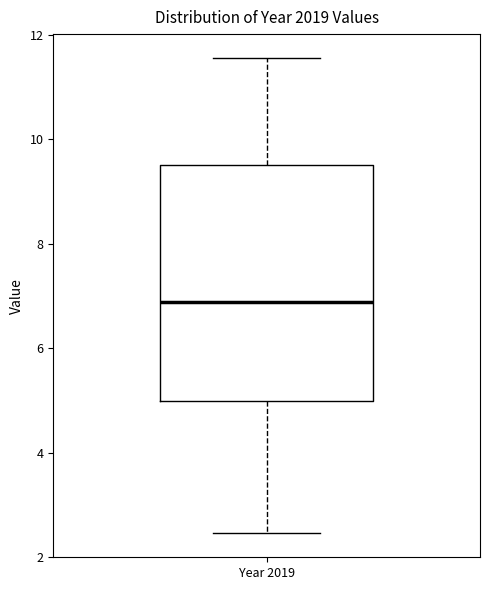

Transcribe this box plot: give where the median line is, the range the box spans, and where the two whiskers end, as read against the y-axis. The values are not printed on the chart, so give them approximately, as read against the axis.

median 6.8, box 5.0 to 9.6, whiskers 2.4 to 11.6